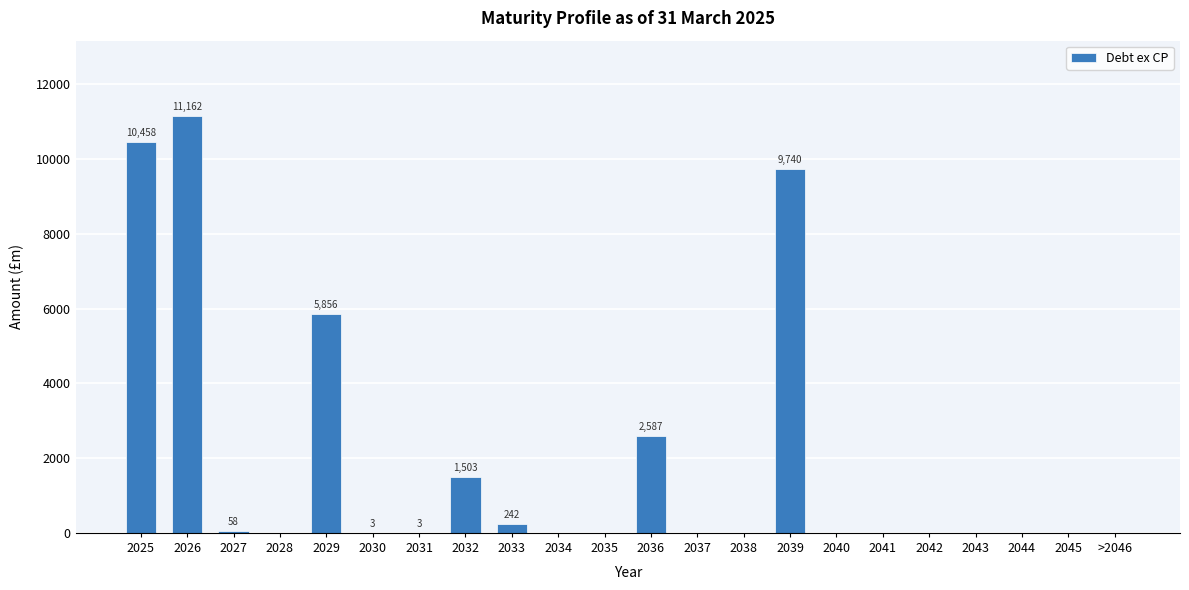

What is the maximum value shown in the chart?

11162.0